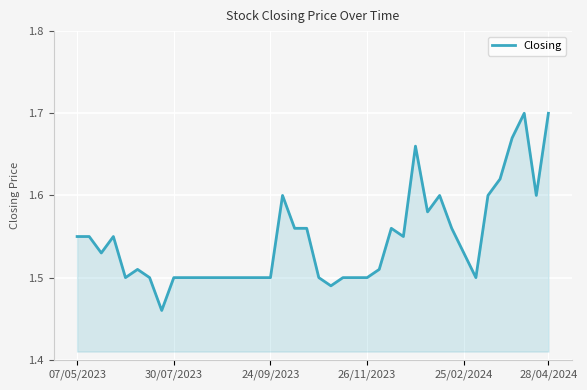

How many lines are shown in the chart?

1